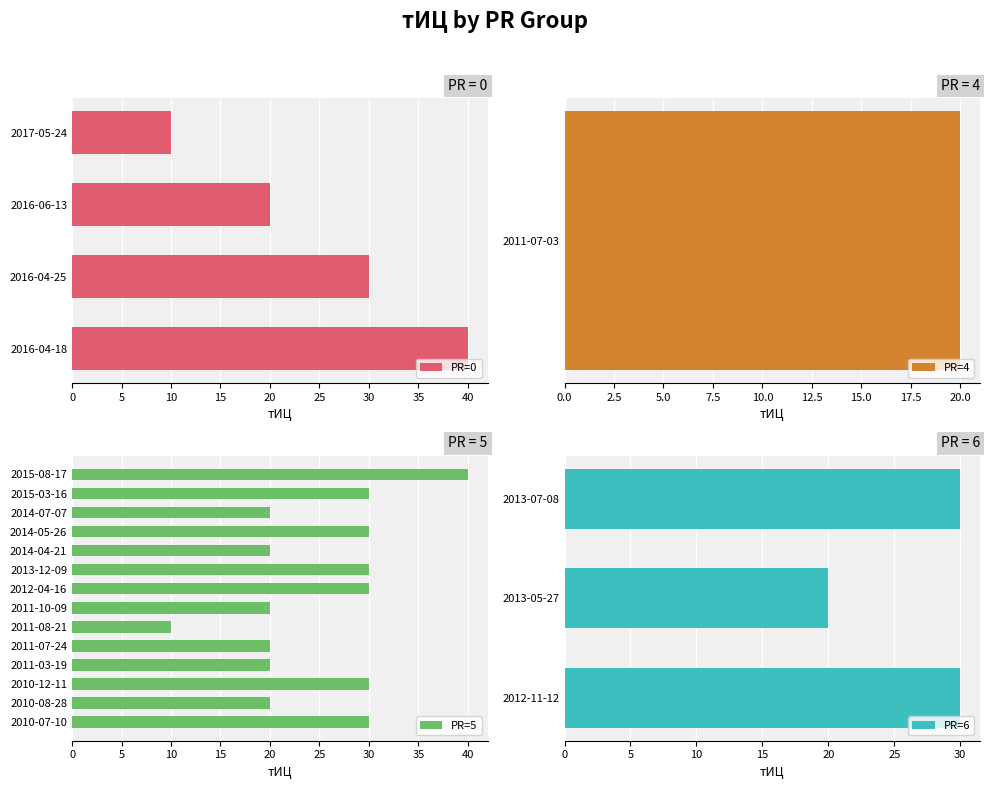

What is the change in value from 5 to 6?

+15.0